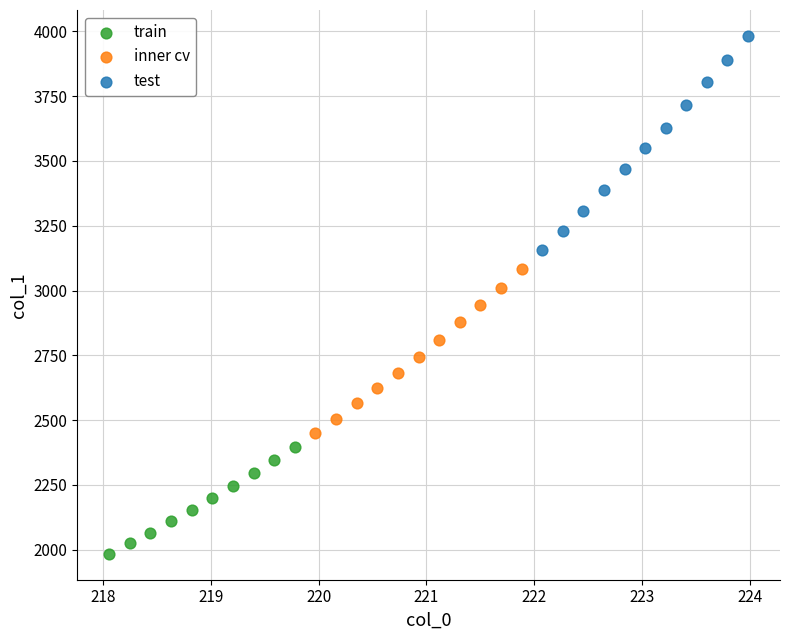

Which series reaches the maximum Y coordinate?

test